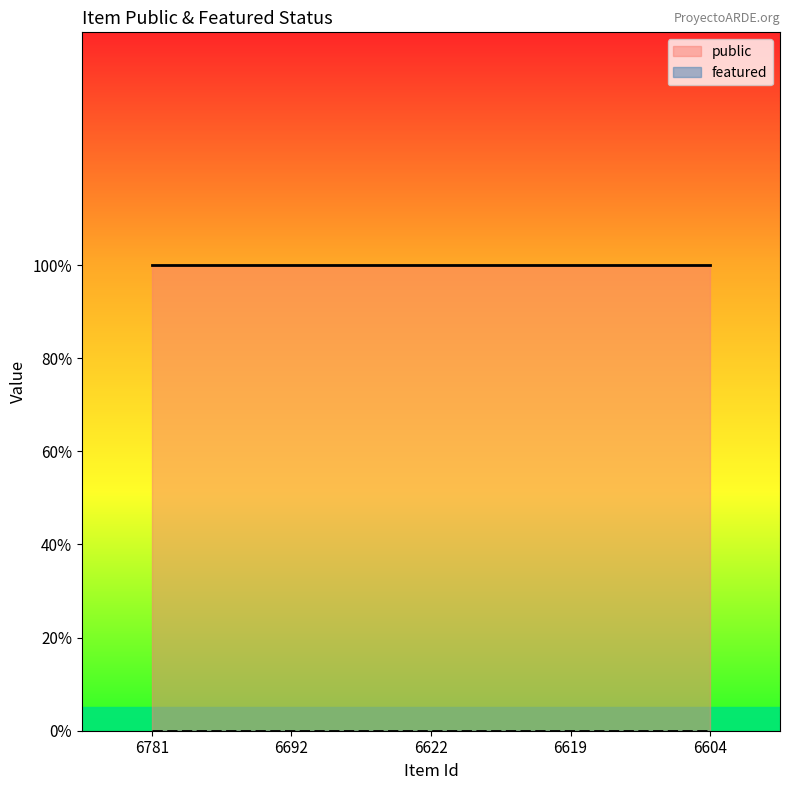

True or false: public and featured cross at least once.

False